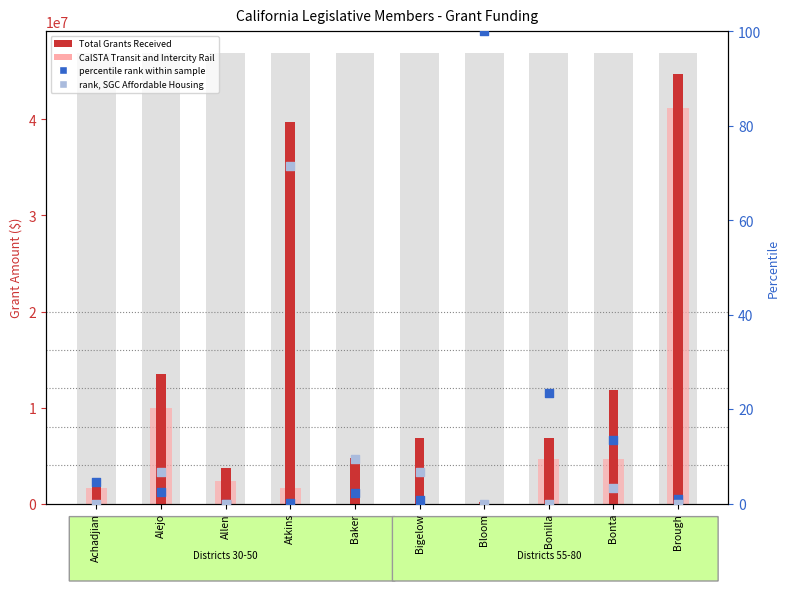

Which series has the widest spread of Y values?

Total Grants Received